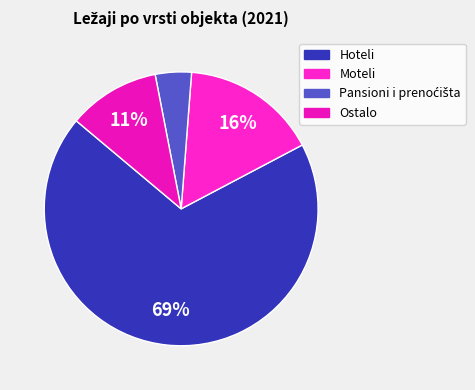

Combined, do Moteli and Hoteli account for over 50%?

Yes